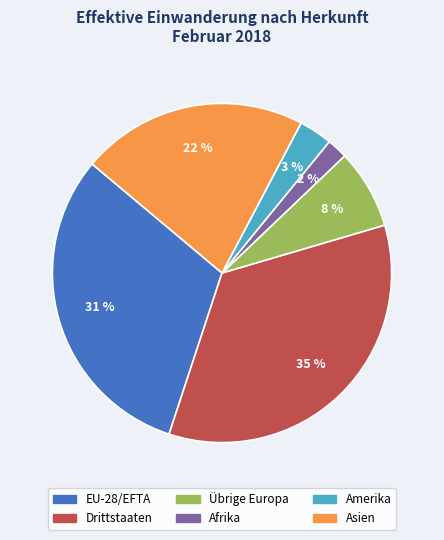

Between Afrika and Amerika, which is larger?

Amerika